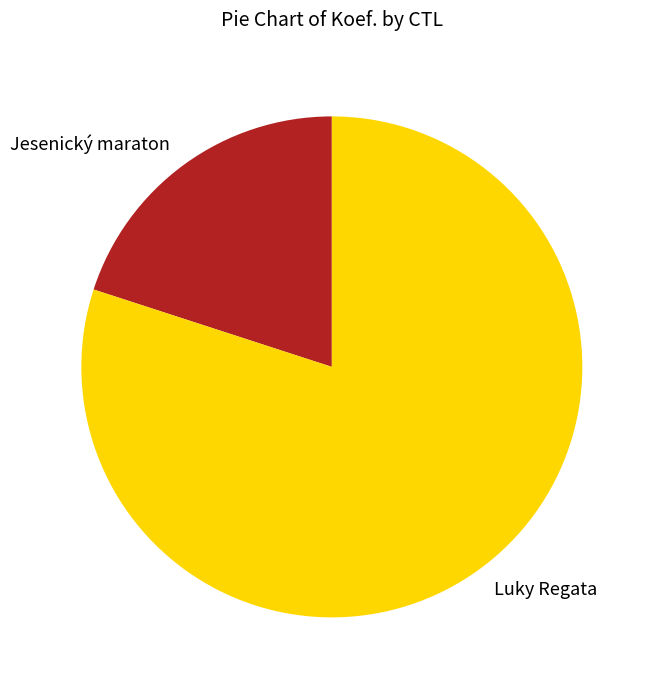

Which category has the biggest portion of the pie?

Luky Regata